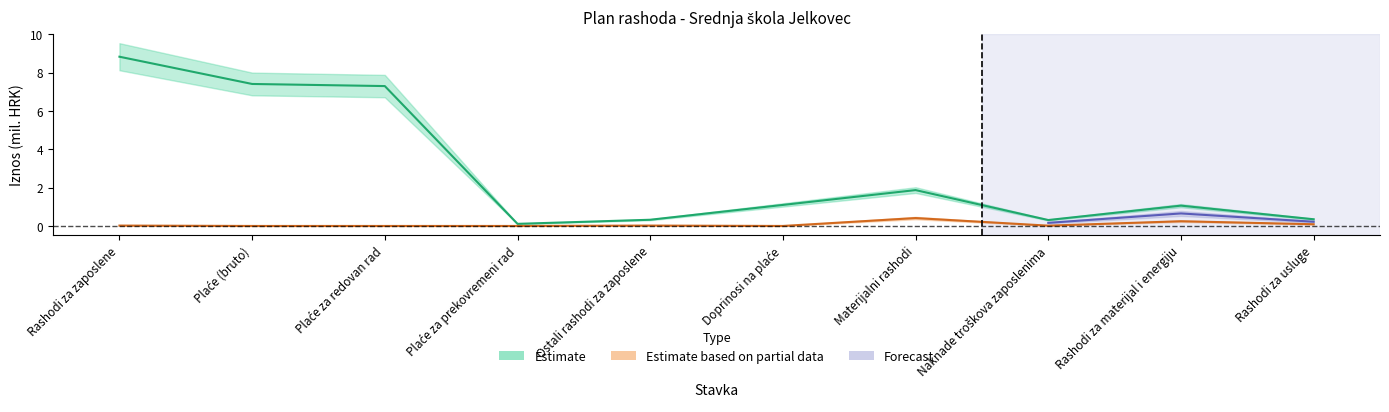

How many data points are above 1?

6